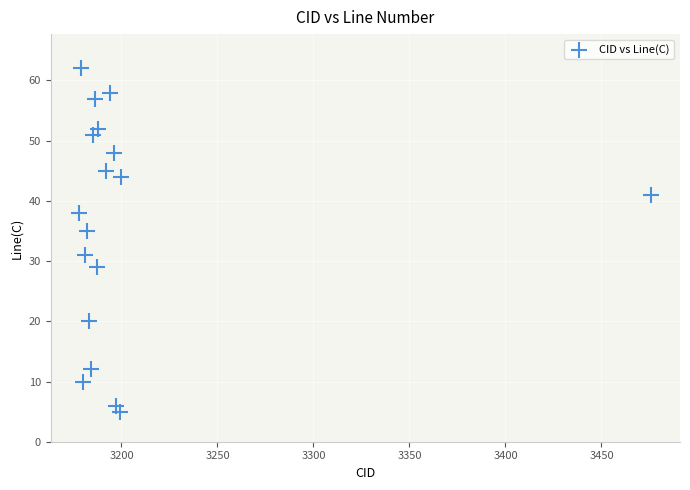

What is the range of X values (max minus min)?

298